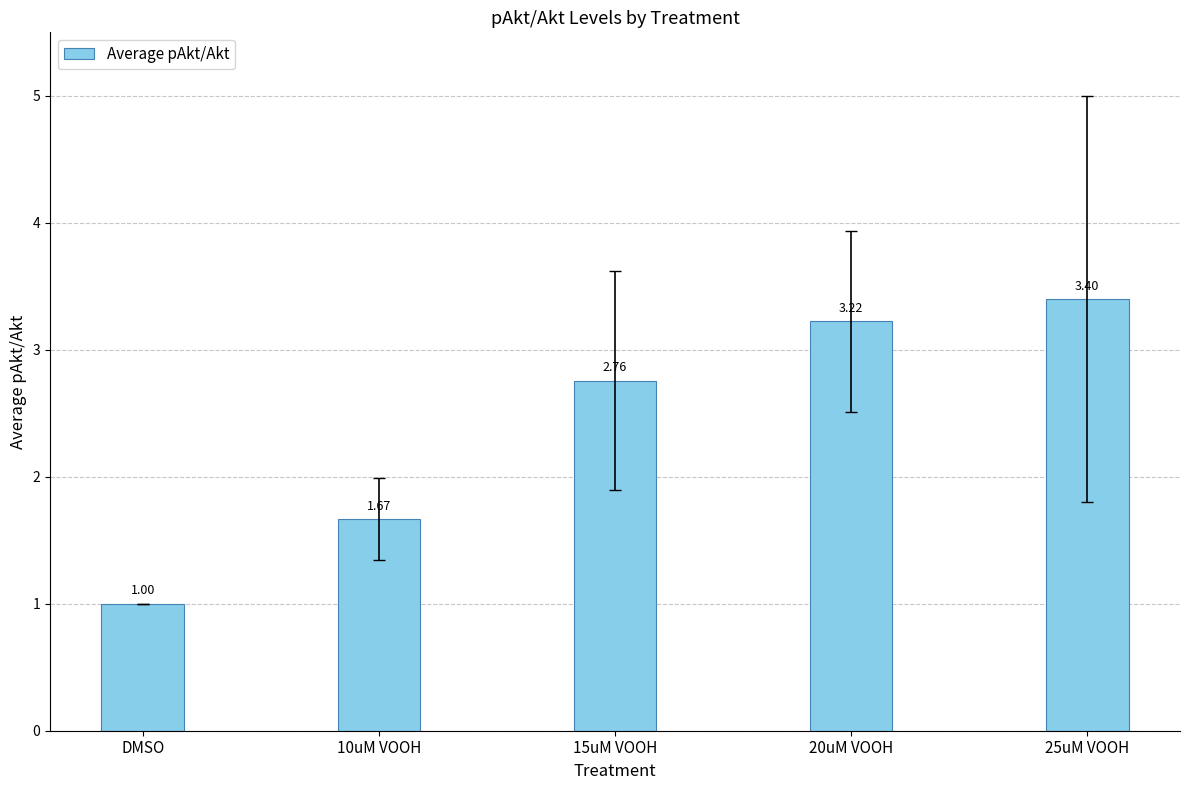

The chart shows a value of 5.5 at 20uM VOOH. True or false?

False